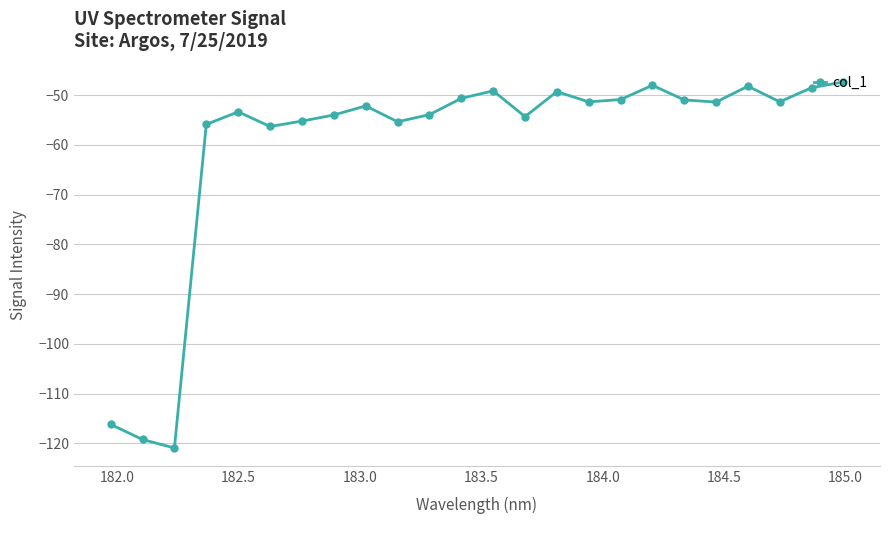

What is the maximum value shown in the chart?

-47.4